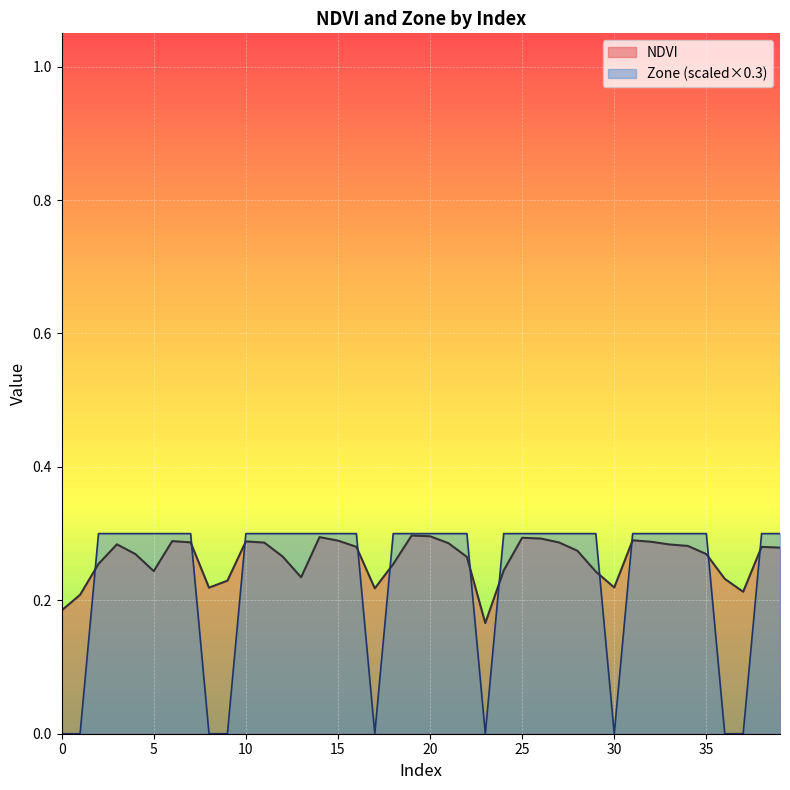

Reading left to right, list all the values displayed in this chart.

NDVI: 0=0.2	1=0.2	2=0.3	3=0.3	4=0.3	5=0.2	6=0.3	7=0.3	8=0.2	9=0.2	10=0.3	11=0.3	12=0.3	13=0.2	14=0.3	15=0.3	16=0.3	17=0.2	18=0.3	19=0.3	20=0.3	21=0.3	22=0.3	23=0.2	24=0.2	25=0.3	26=0.3	27=0.3	28=0.3	29=0.2	30=0.2	31=0.3	32=0.3	33=0.3	34=0.3	35=0.3	36=0.2	37=0.2	38=0.3	39=0.3
Zone: 0=0.0	1=0.0	2=0.3	3=0.3	4=0.3	5=0.3	6=0.3	7=0.3	8=0.0	9=0.0	10=0.3	11=0.3	12=0.3	13=0.3	14=0.3	15=0.3	16=0.3	17=0.0	18=0.3	19=0.3	20=0.3	21=0.3	22=0.3	23=0.0	24=0.3	25=0.3	26=0.3	27=0.3	28=0.3	29=0.3	30=0.0	31=0.3	32=0.3	33=0.3	34=0.3	35=0.3	36=0.0	37=0.0	38=0.3	39=0.3